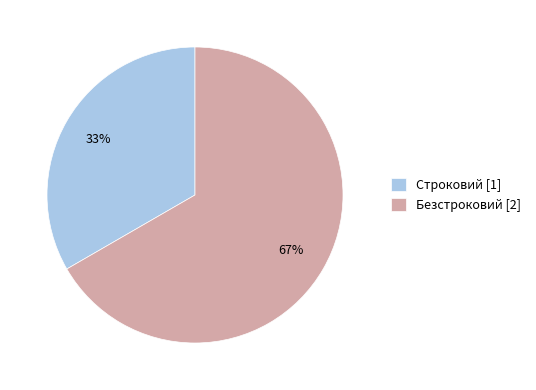

Combined, do Безстроковий and Строковий account for over 50%?

Yes